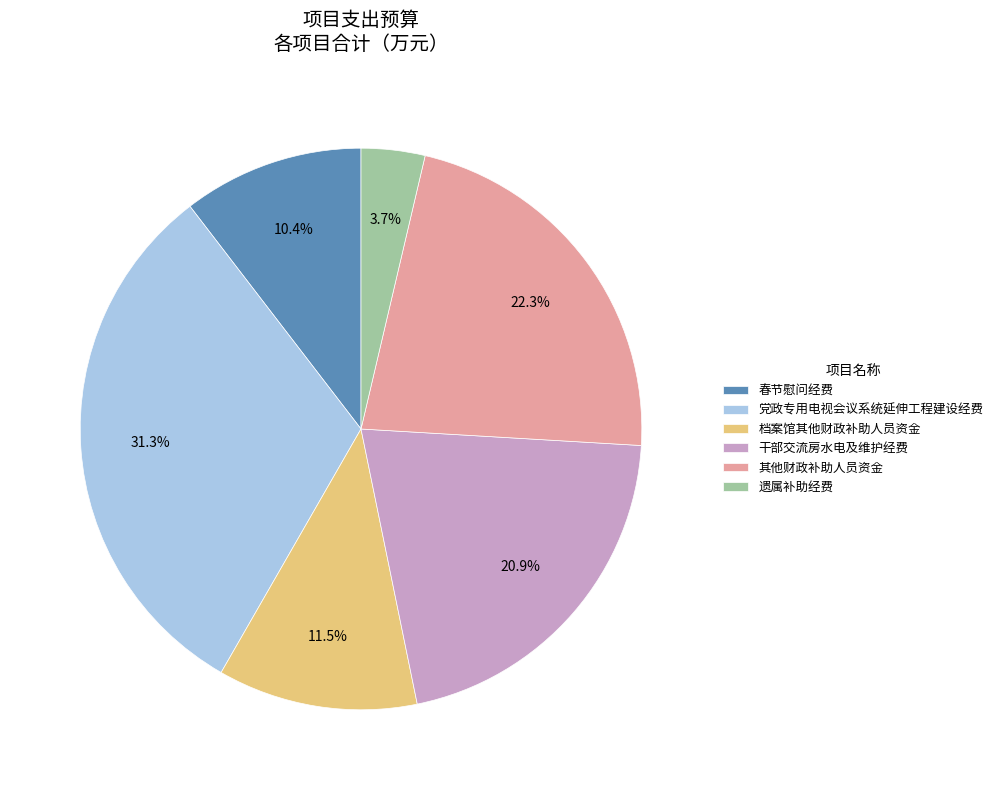

What percentage do 春节慰问经费 and 干部交流房水电及维护经费 together represent?

31.3%